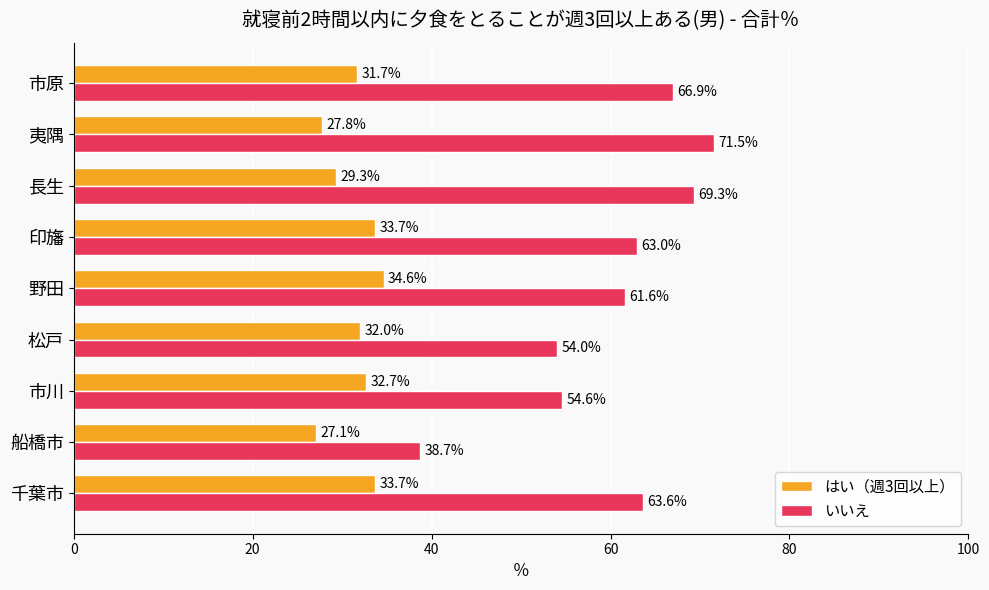

At which category is the sum across all series the highest?

夷隅